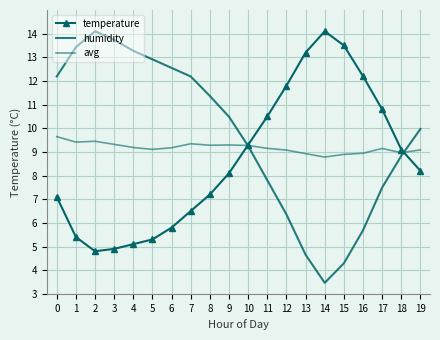

Reading left to right, list all the values displayed in this chart.

temperature: 7.1	5.4	4.8	4.9	5.1	5.3	5.8	6.5	7.2	8.1	9.3	10.5	11.8	13.2	14.1	13.5	12.2	10.8	9.1	8.2
humidity: 12.2	13.4	14.1	13.7	13.3	12.9	12.6	12.2	11.4	10.5	9.2	7.8	6.4	4.7	3.5	4.3	5.7	7.5	8.8	10.0
avg: 9.6	9.4	9.4	9.3	9.2	9.1	9.2	9.3	9.3	9.3	9.3	9.2	9.1	8.9	8.8	8.9	8.9	9.1	9.0	9.1